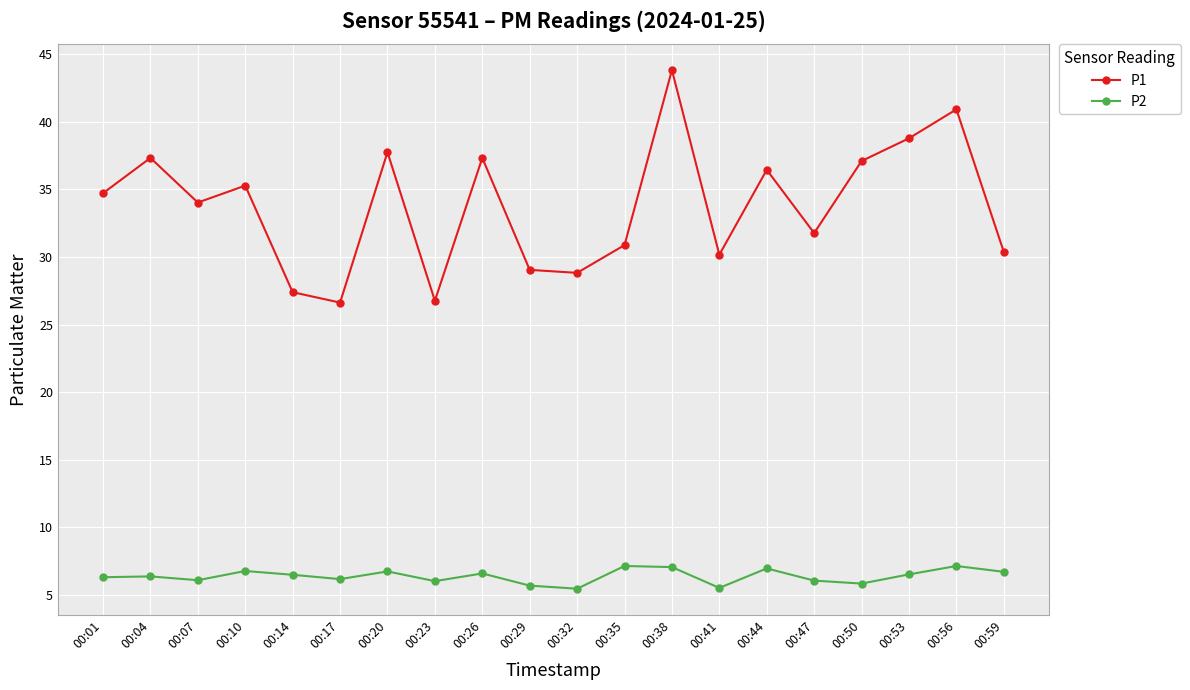

Is it true that P1 equals 34.7 at 00:01?

True